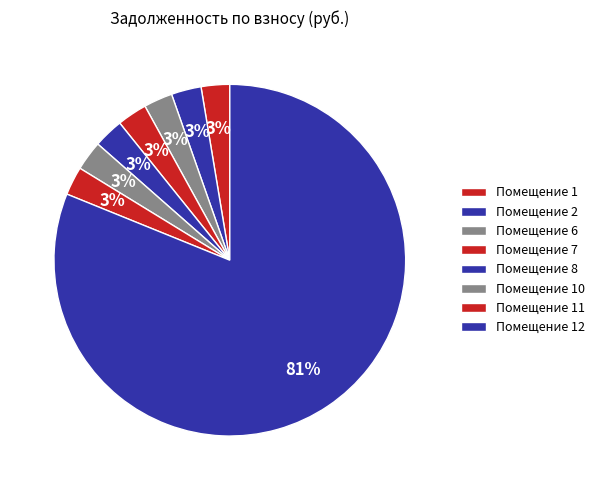

What is the smallest slice in the pie chart?

1